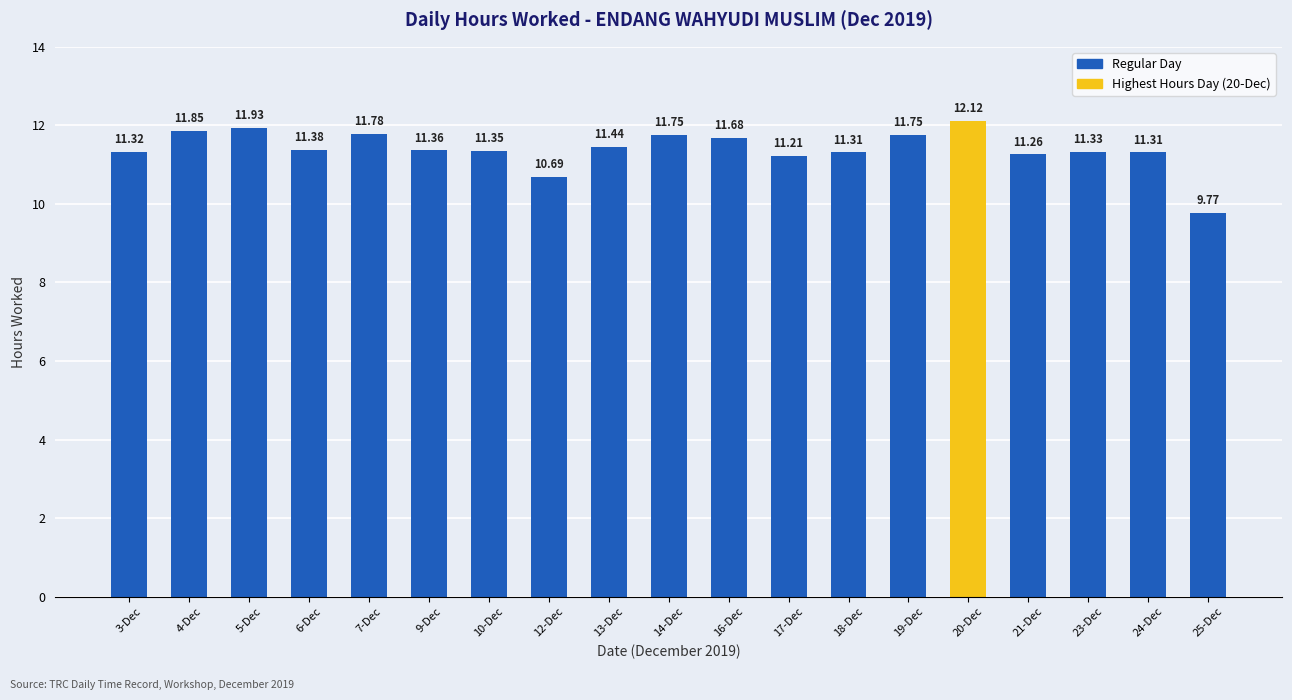

The chart shows a value of 7.5 at 5-Dec. True or false?

False